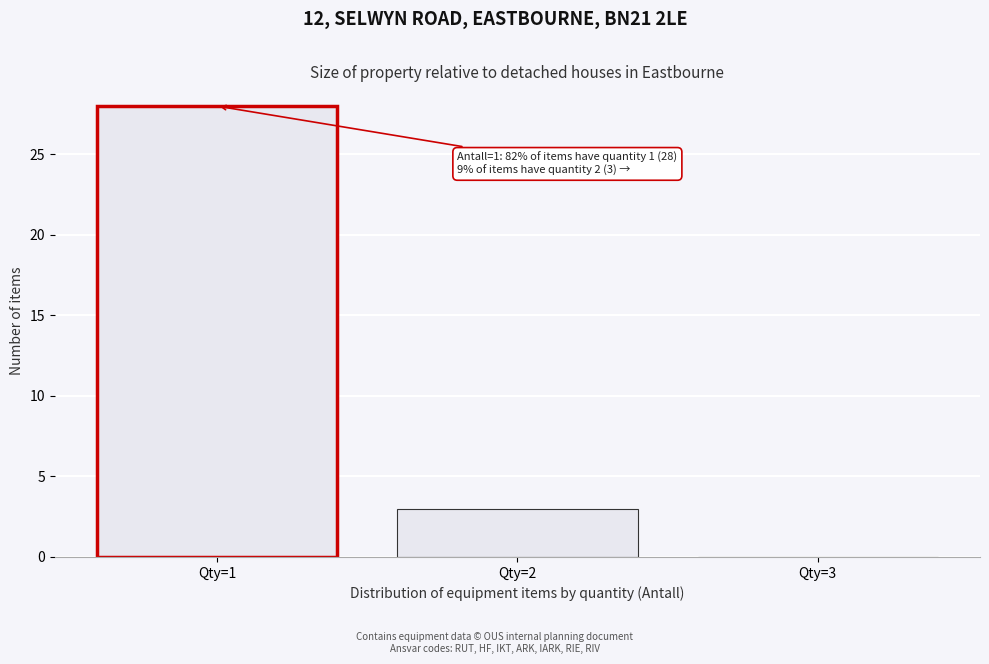

Which range on the x-axis has the tallest bar?

0.5 to 1.5